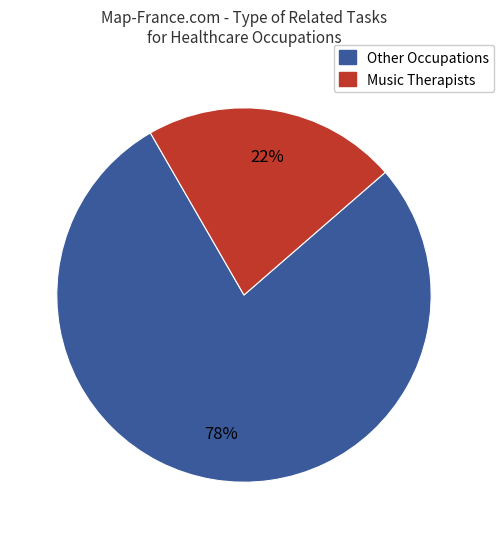

To the nearest percent, what is the difference between the largest and smallest slice percentages?

56%